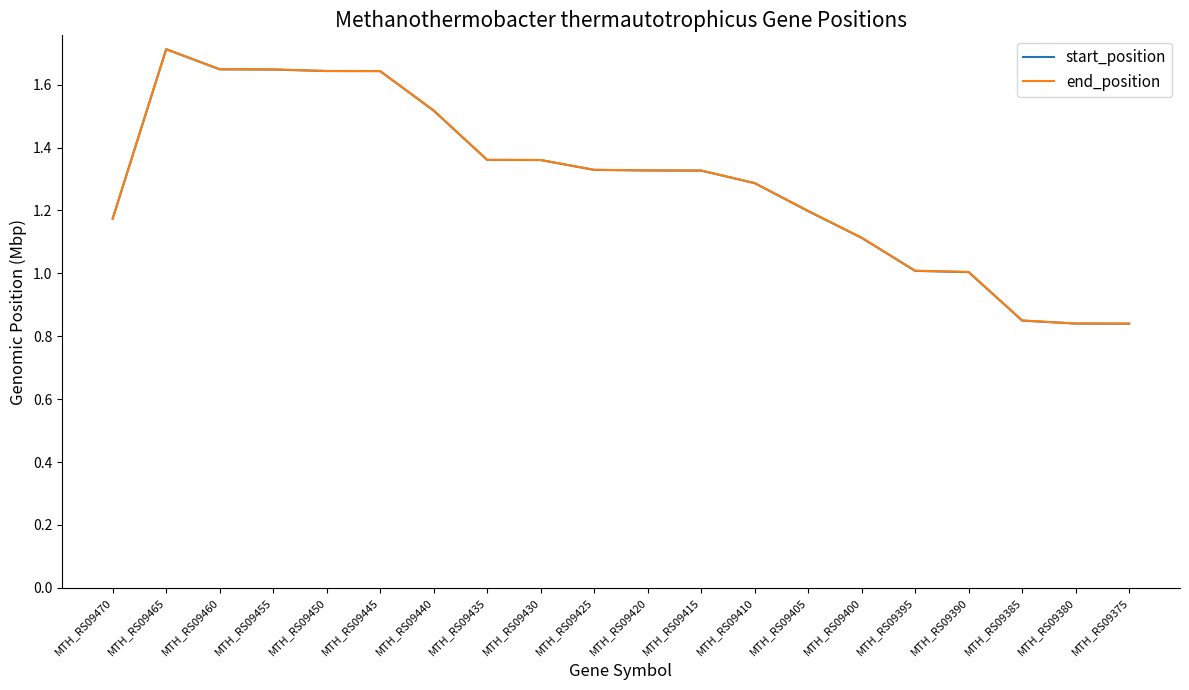

True or false: start_position and end_position cross at least once.

False